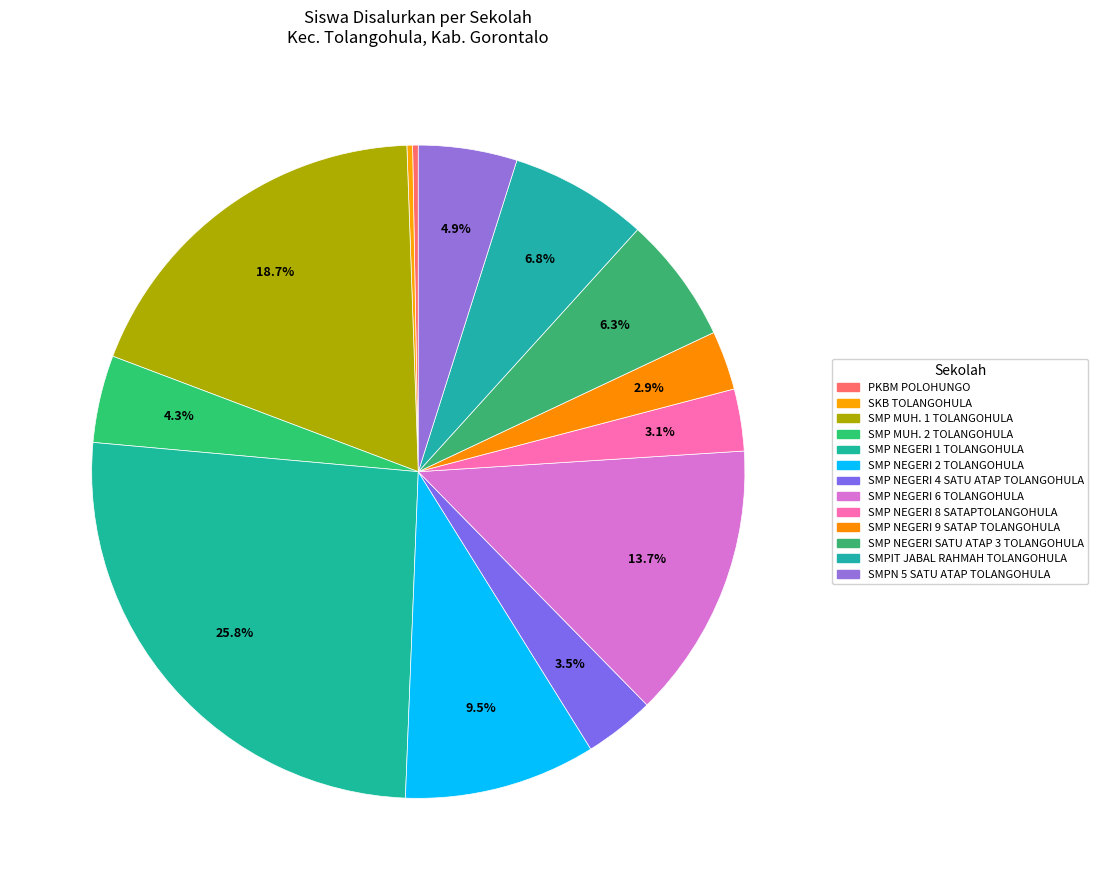

To the nearest percent, what percentage of the pie is SMP NEGERI 6 TOLANGOHULA?

14%